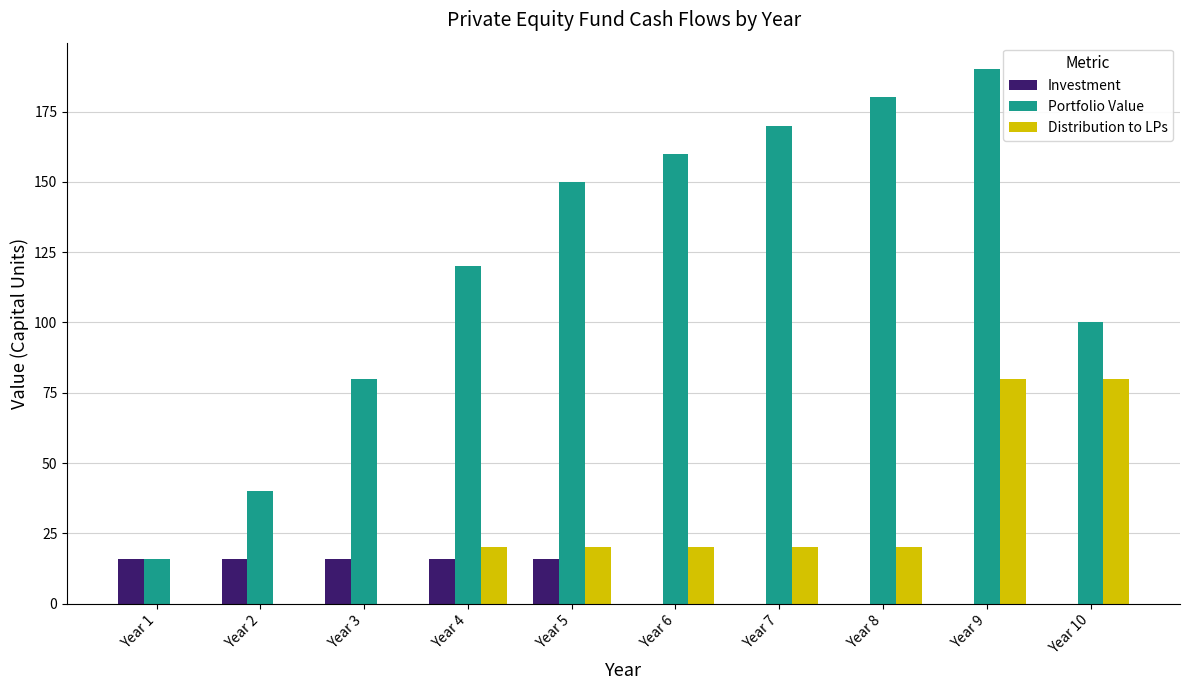

Read the Investment value at Year 5, to the nearest 5.

15